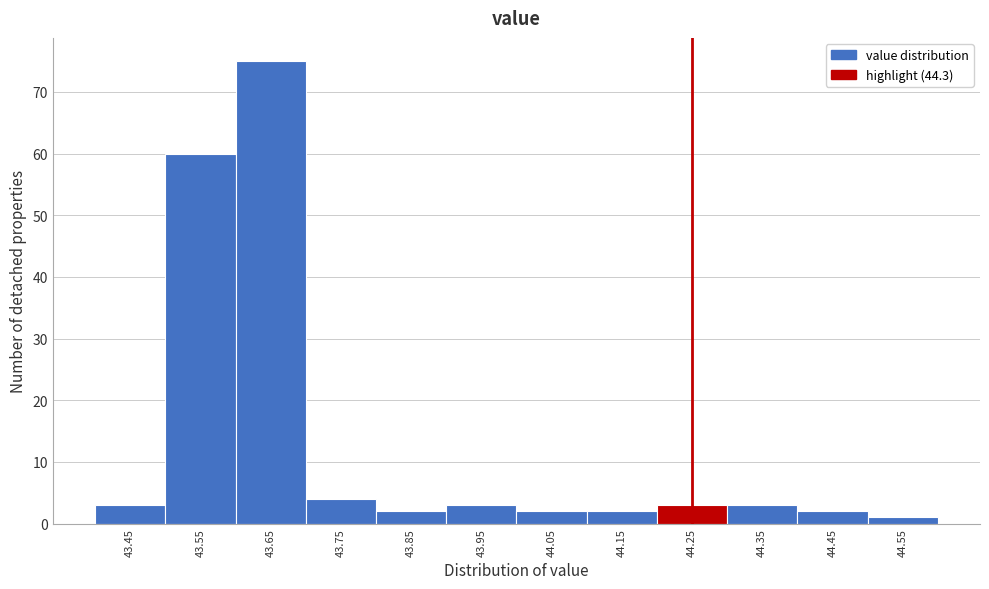

Reading left to right, list all the values displayed in this chart.

43.45=3	43.55=60	43.65=75	43.75=4	43.85=2	43.95=3	44.05=2	44.15=2	44.25=3	44.35=3	44.45=2	44.55=1